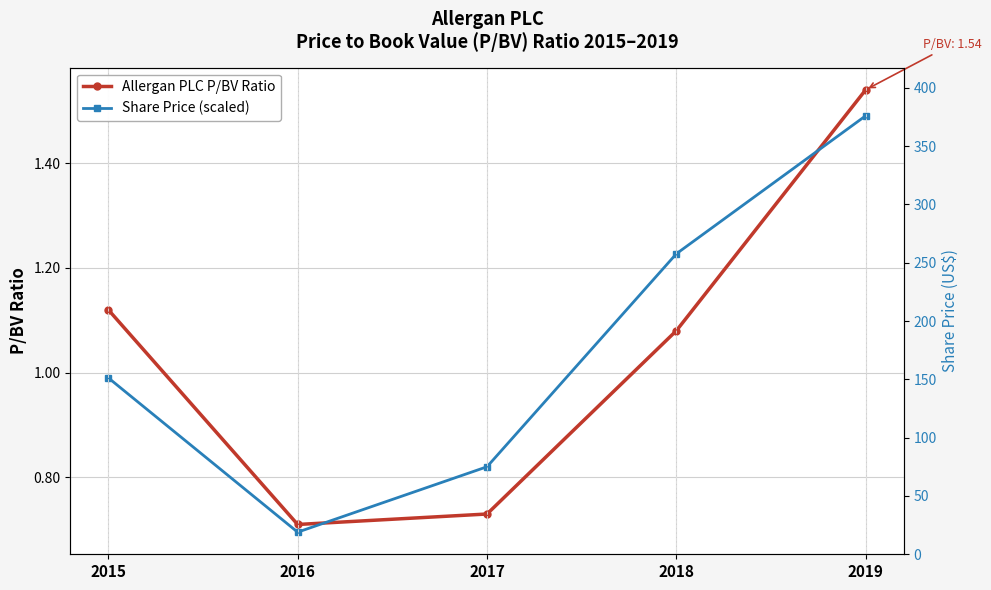

What is the sum of all Allergan PLC P/BV Ratio values?

5.2